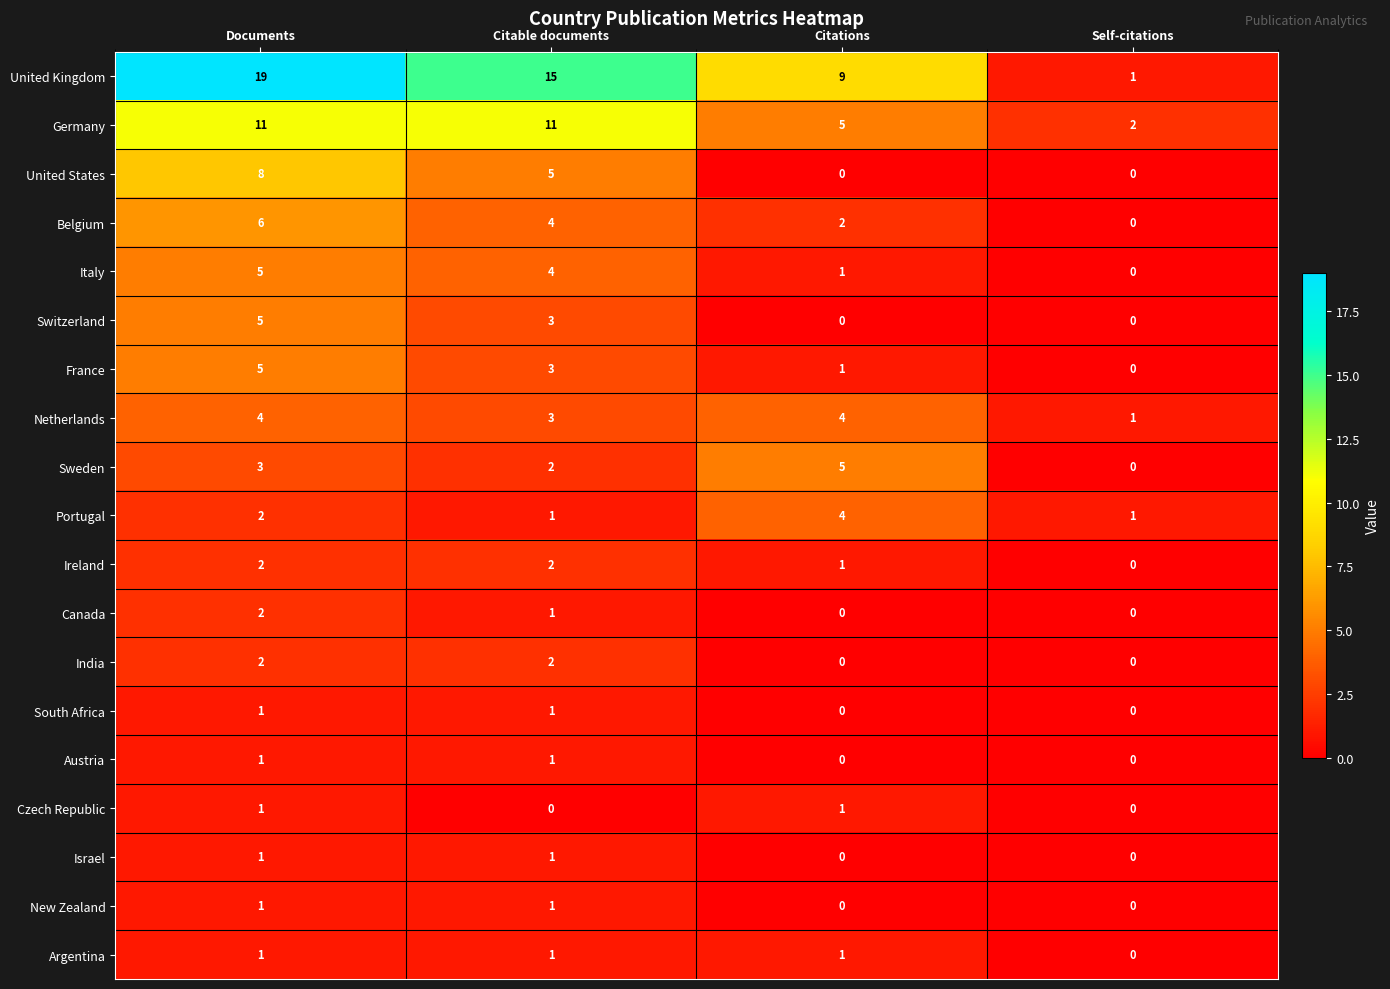

True or false: France has a value of -3 at Self-citations.

False